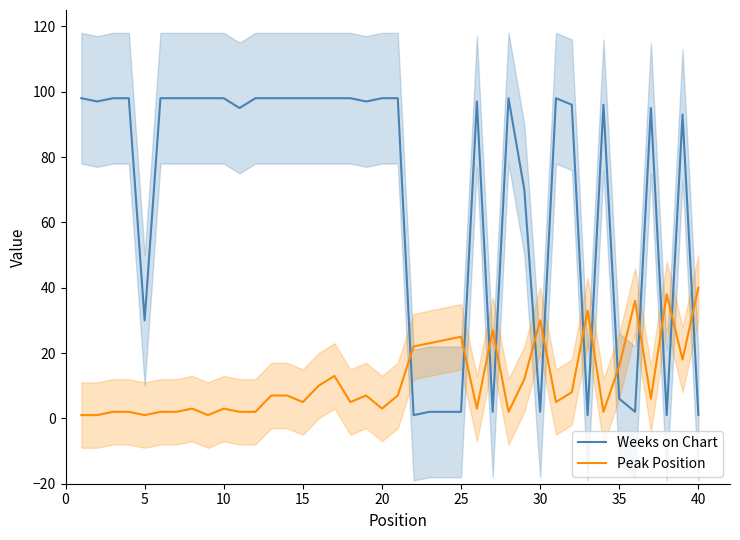

What is the highest value of the Weeks on Chart series?

98